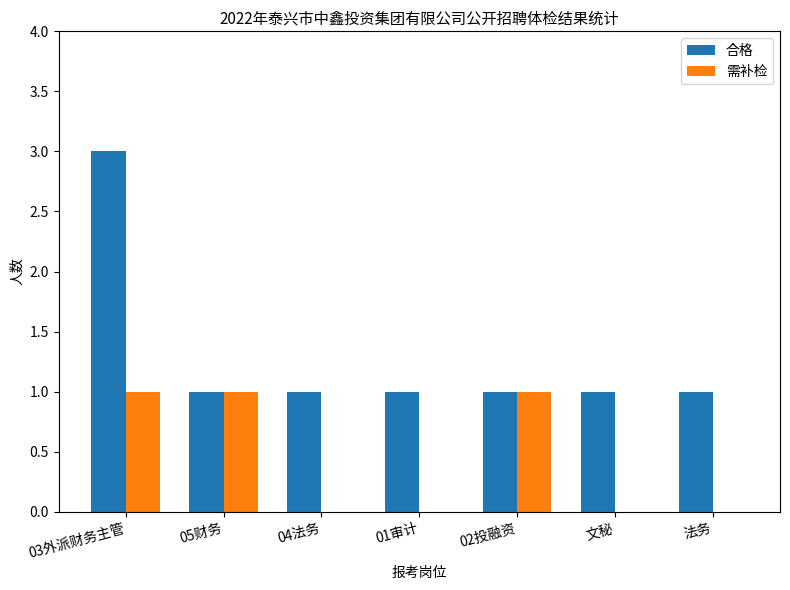

What is the total value across all series at 02投融资?

2